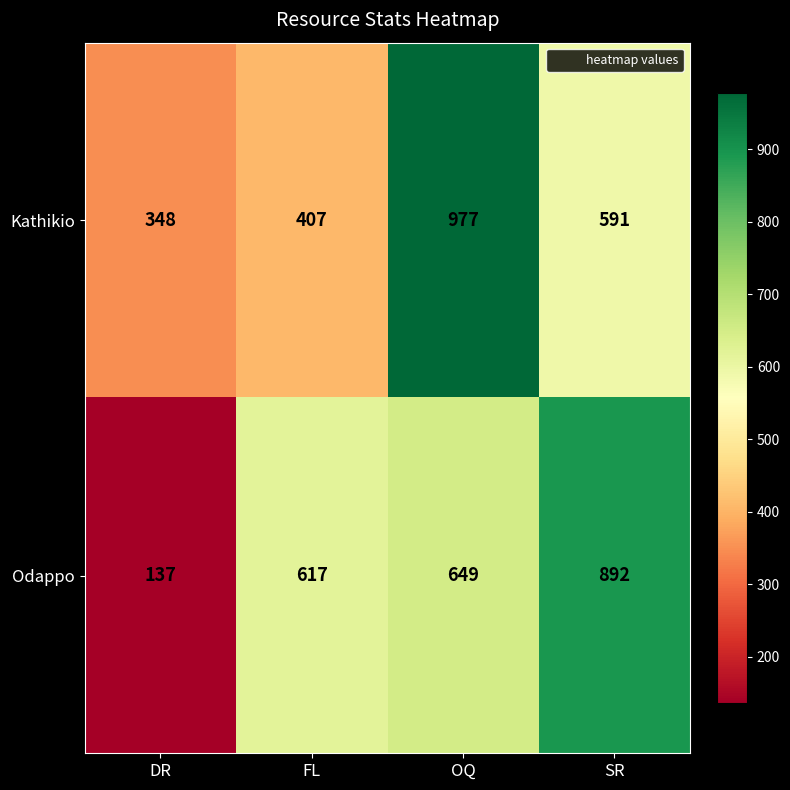

Count the number of categories in the chart.

4